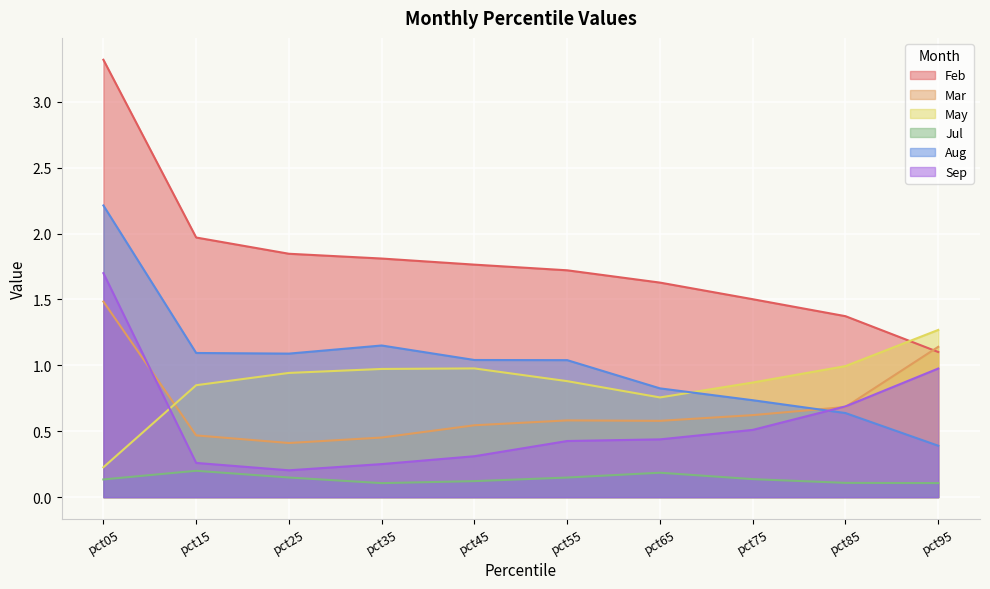

True or false: May and Jul cross at least once.

False